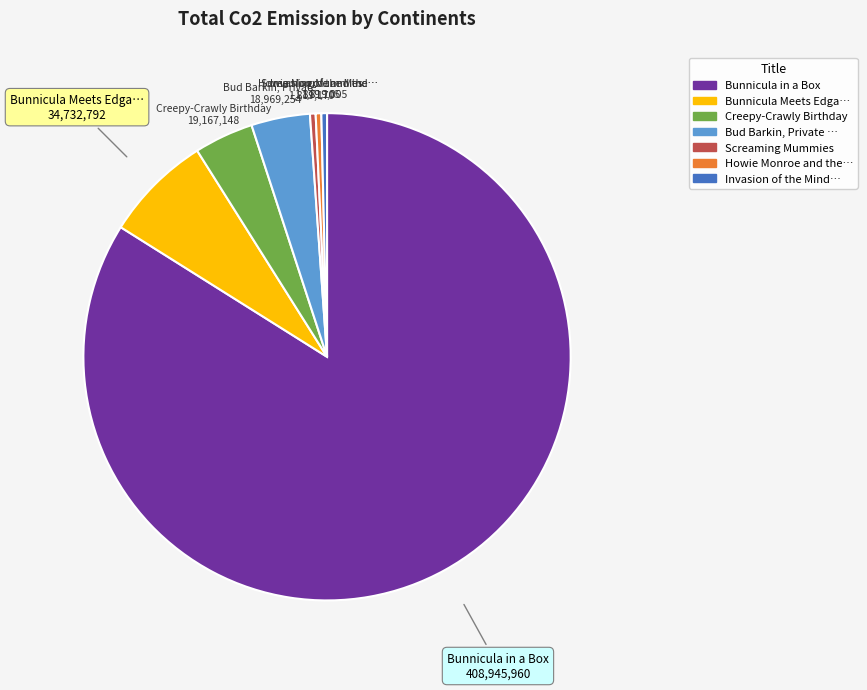

Is there a majority slice in this chart?

Yes